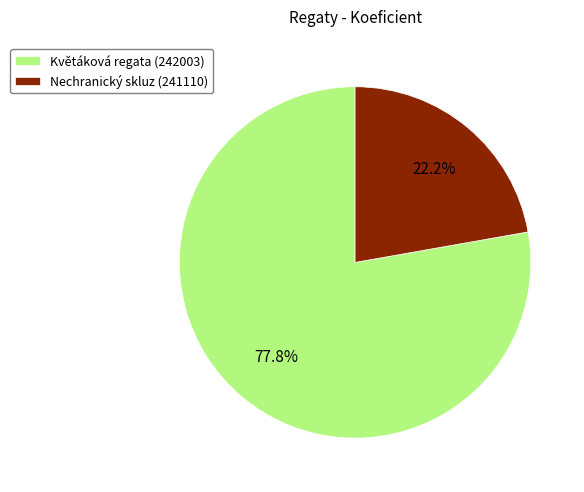

Is the sum of Nechranický skluz (241110) and Květáková regata (242003) greater than half?

Yes